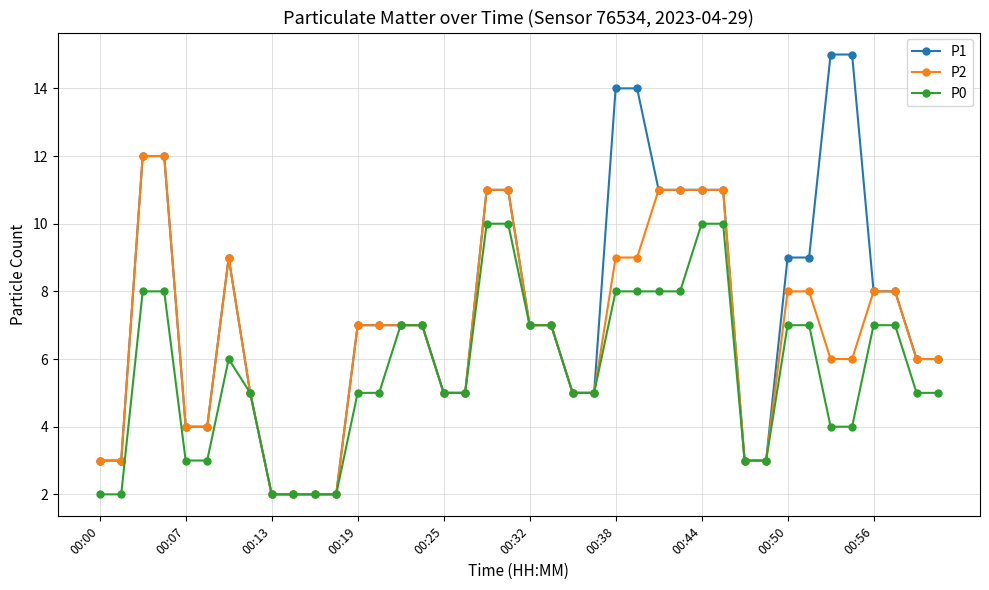

Rank the series by their maximum value, from lowest to highest.

P0, P2, P1